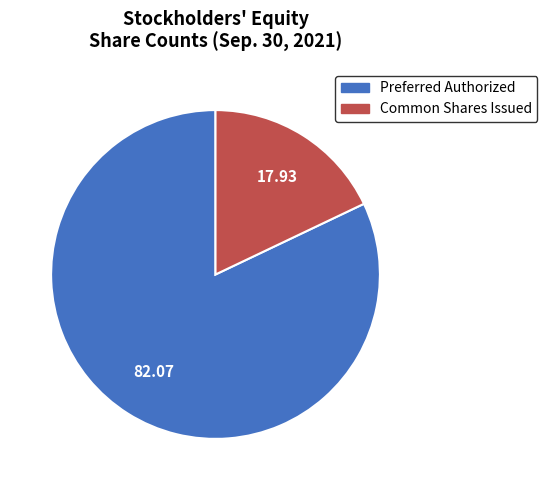

What is the ratio of the value at Preferred Authorized to the value at Common Shares Issued?

4.6